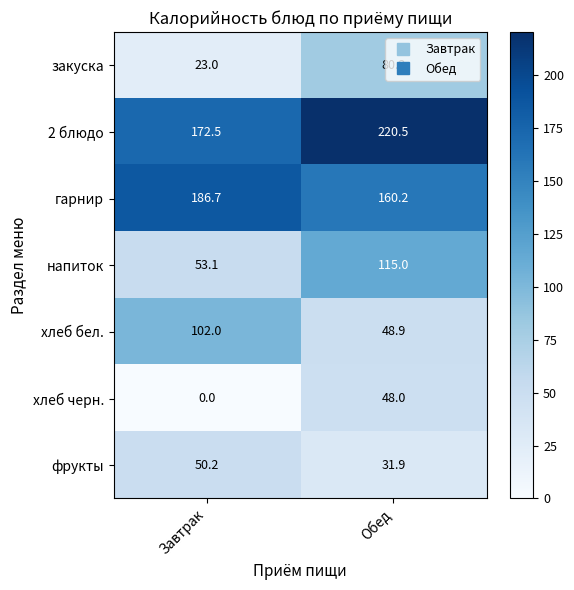

What is the difference between the maximum and minimum values in the гарнир series?

26.5